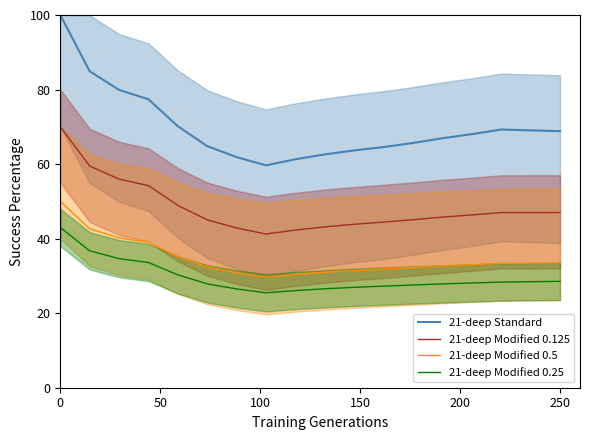

Does the chart have visible grid lines?

No